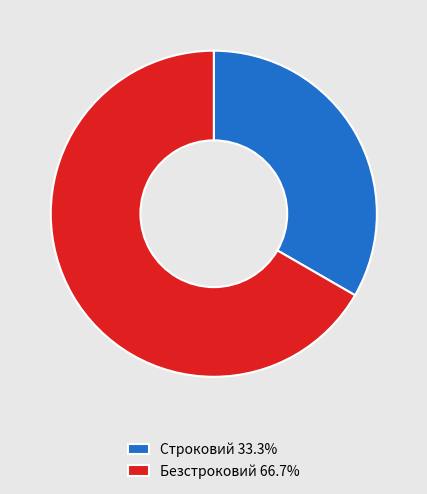

Is Безстроковий 66.7% the majority of the pie?

Yes